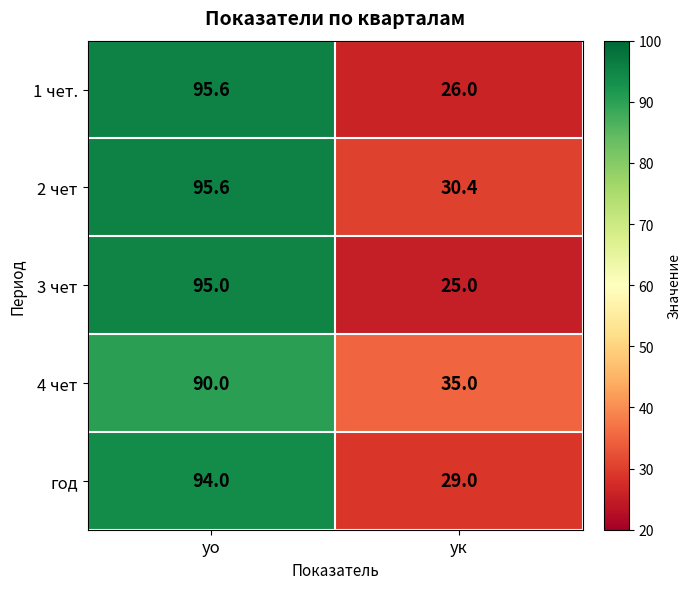

At which label does 2 чет first exceed 95?

уо